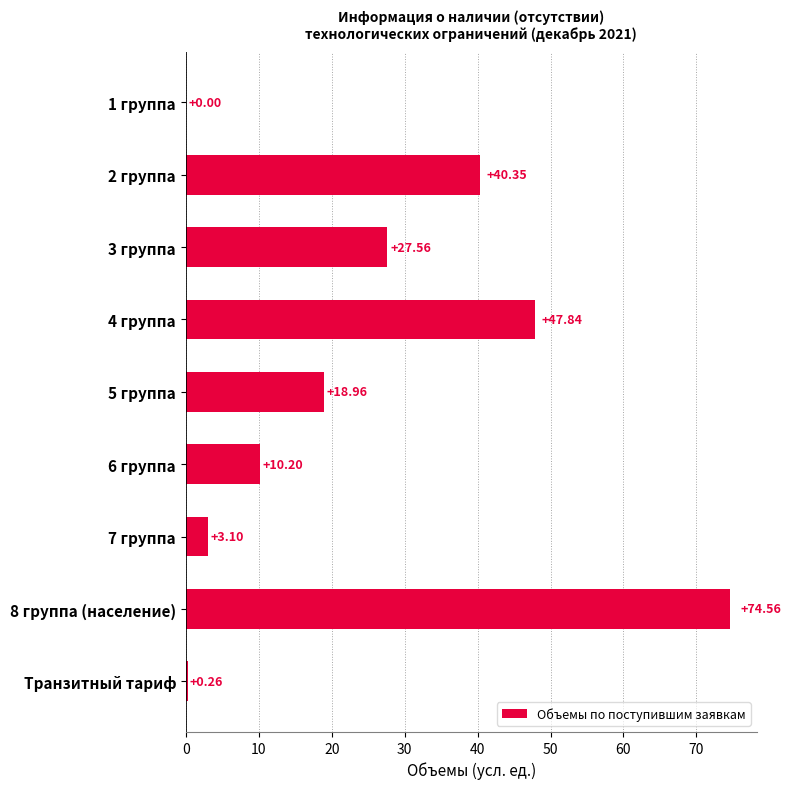

Which category has the highest value across all series?

8 группа (население)